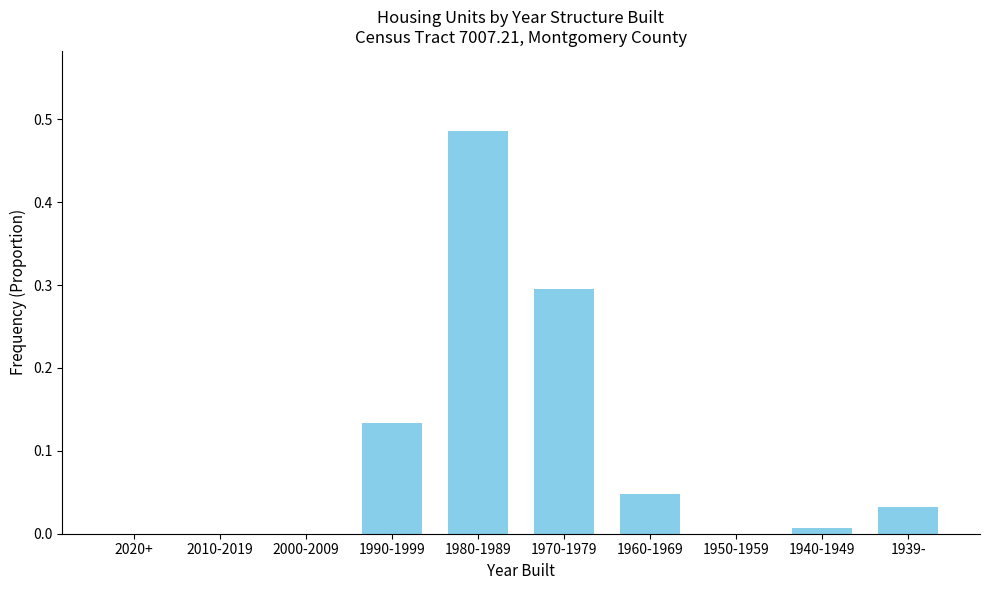

What is the change in value from 2020+ to 1980-1989?

+0.5